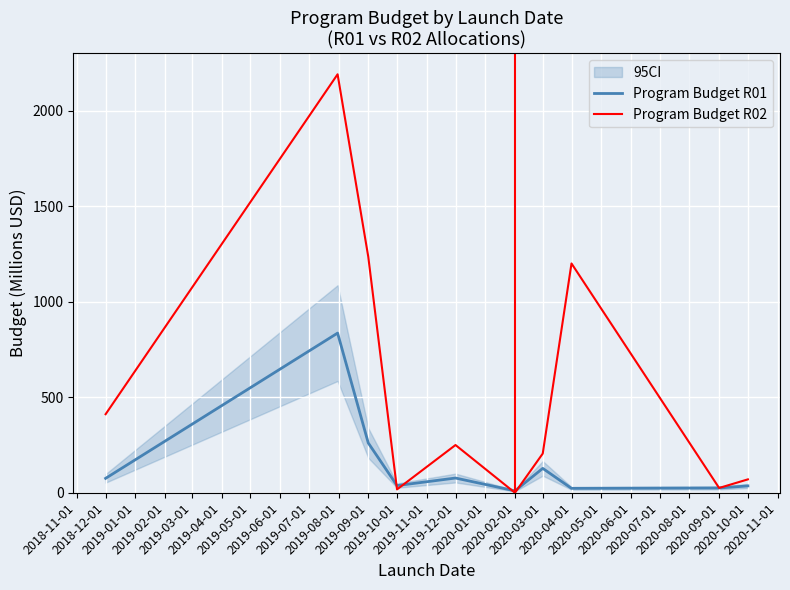

Is it true that Program Budget R02 equals 411.0 at 2018-12-01?

True